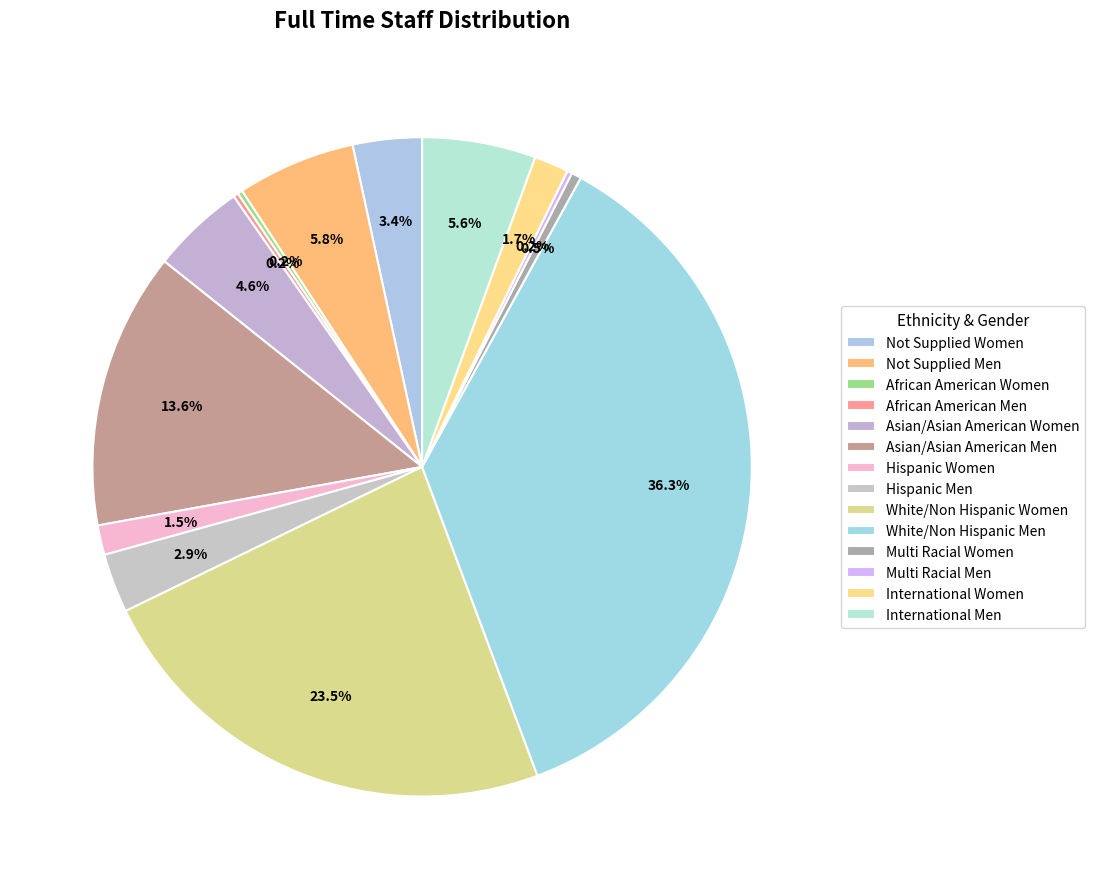

To the nearest percent, what is the difference between the Asian/Asian American Men and African American Men slice percentages?

13%